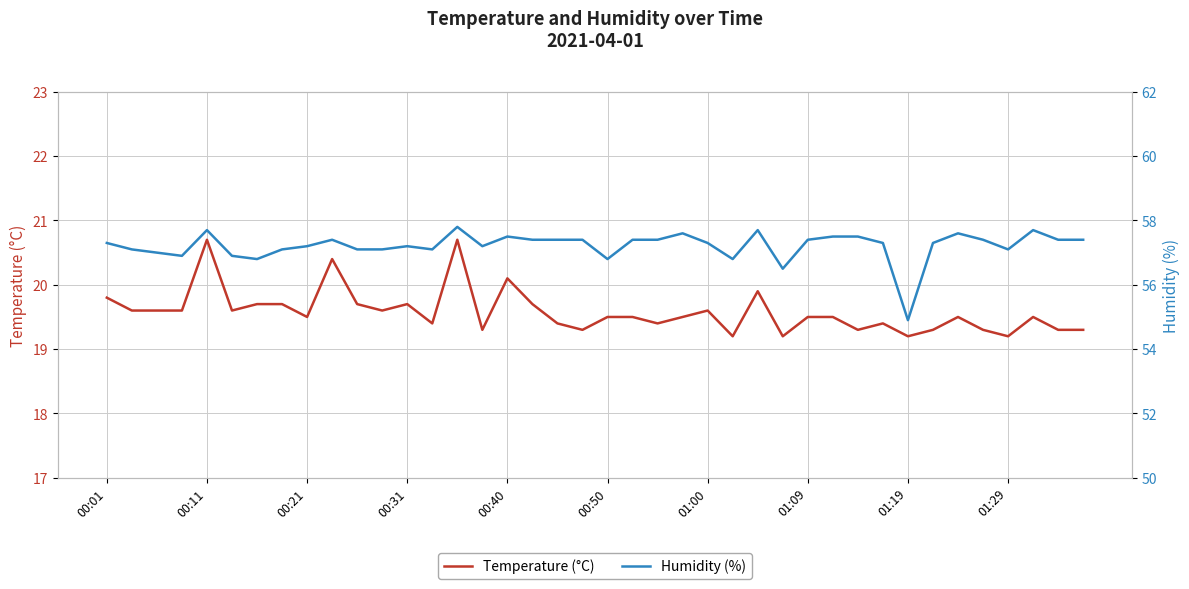

What is the sum of all Humidity (%) values?

2288.6